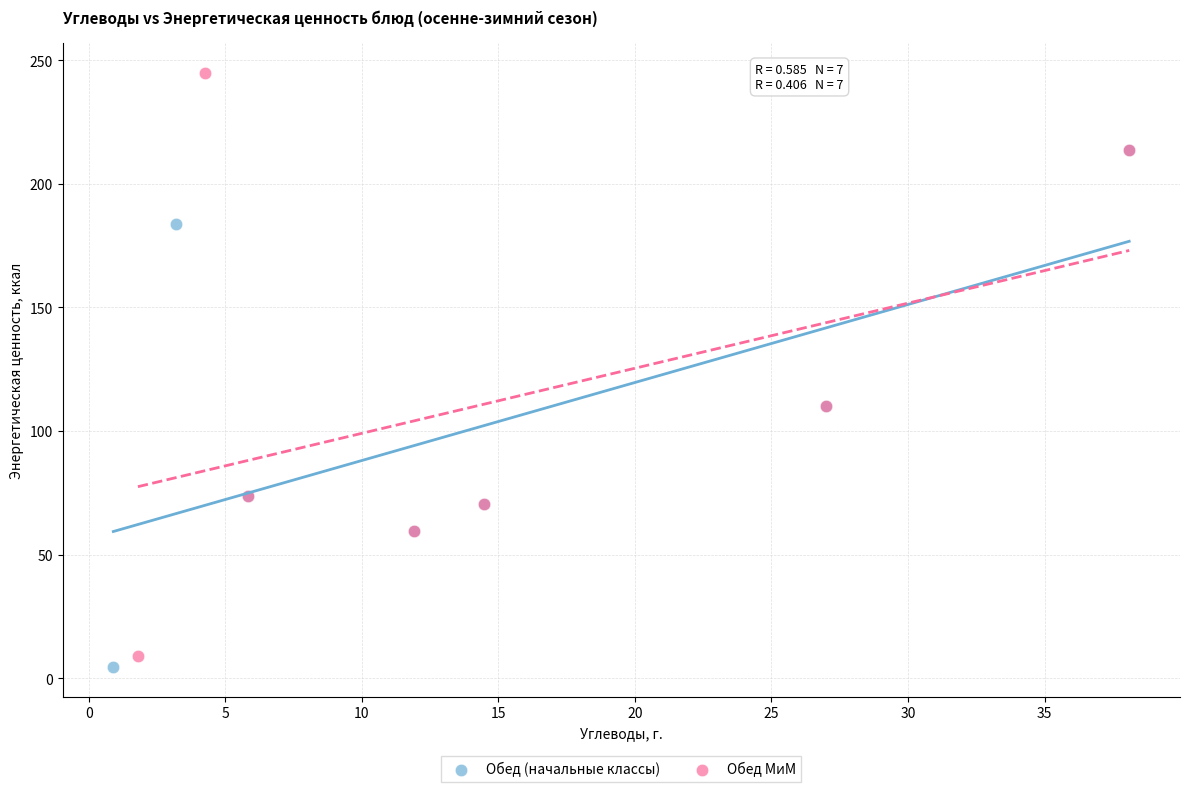

Which series reaches the maximum Y coordinate?

Обед МиМ